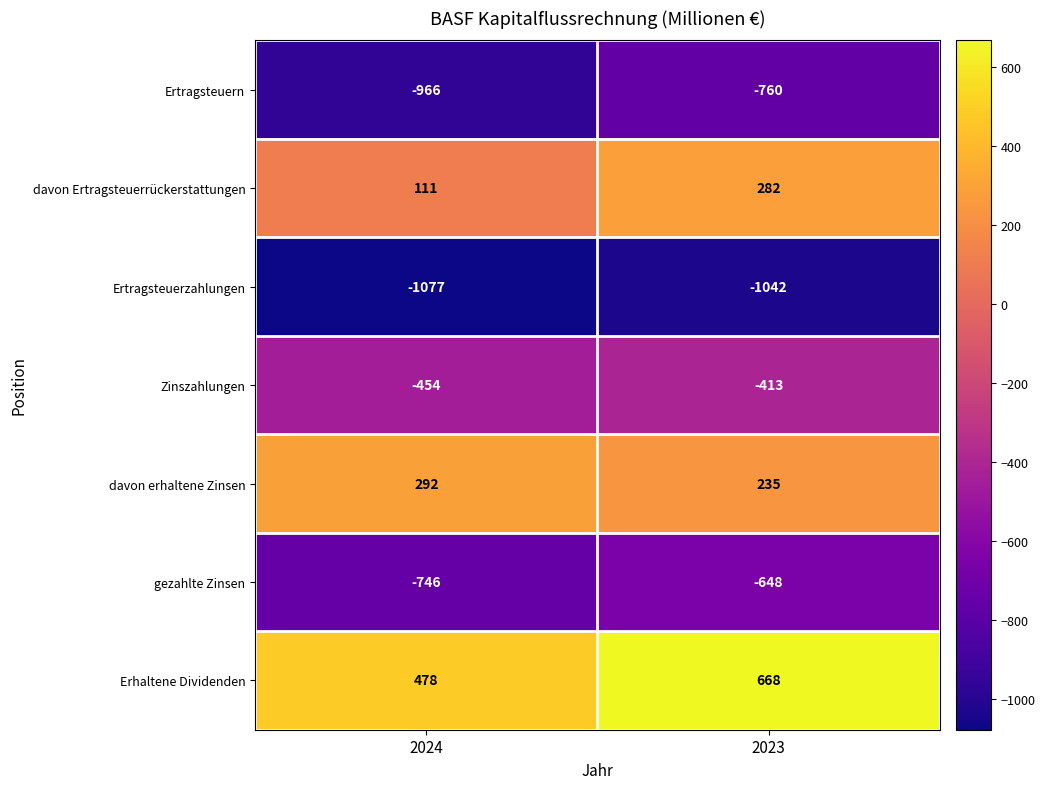

Reading left to right, extract all data points from this chart.

Ertragsteuern: 2024=-966	2023=-760
davon Ertragsteuerrückerstattungen: 2024=111	2023=282
Ertragsteuerzahlungen: 2024=-1077	2023=-1042
Zinszahlungen: 2024=-454	2023=-413
davon erhaltene Zinsen: 2024=292	2023=235
gezahlte Zinsen: 2024=-746	2023=-648
Erhaltene Dividenden: 2024=478	2023=668